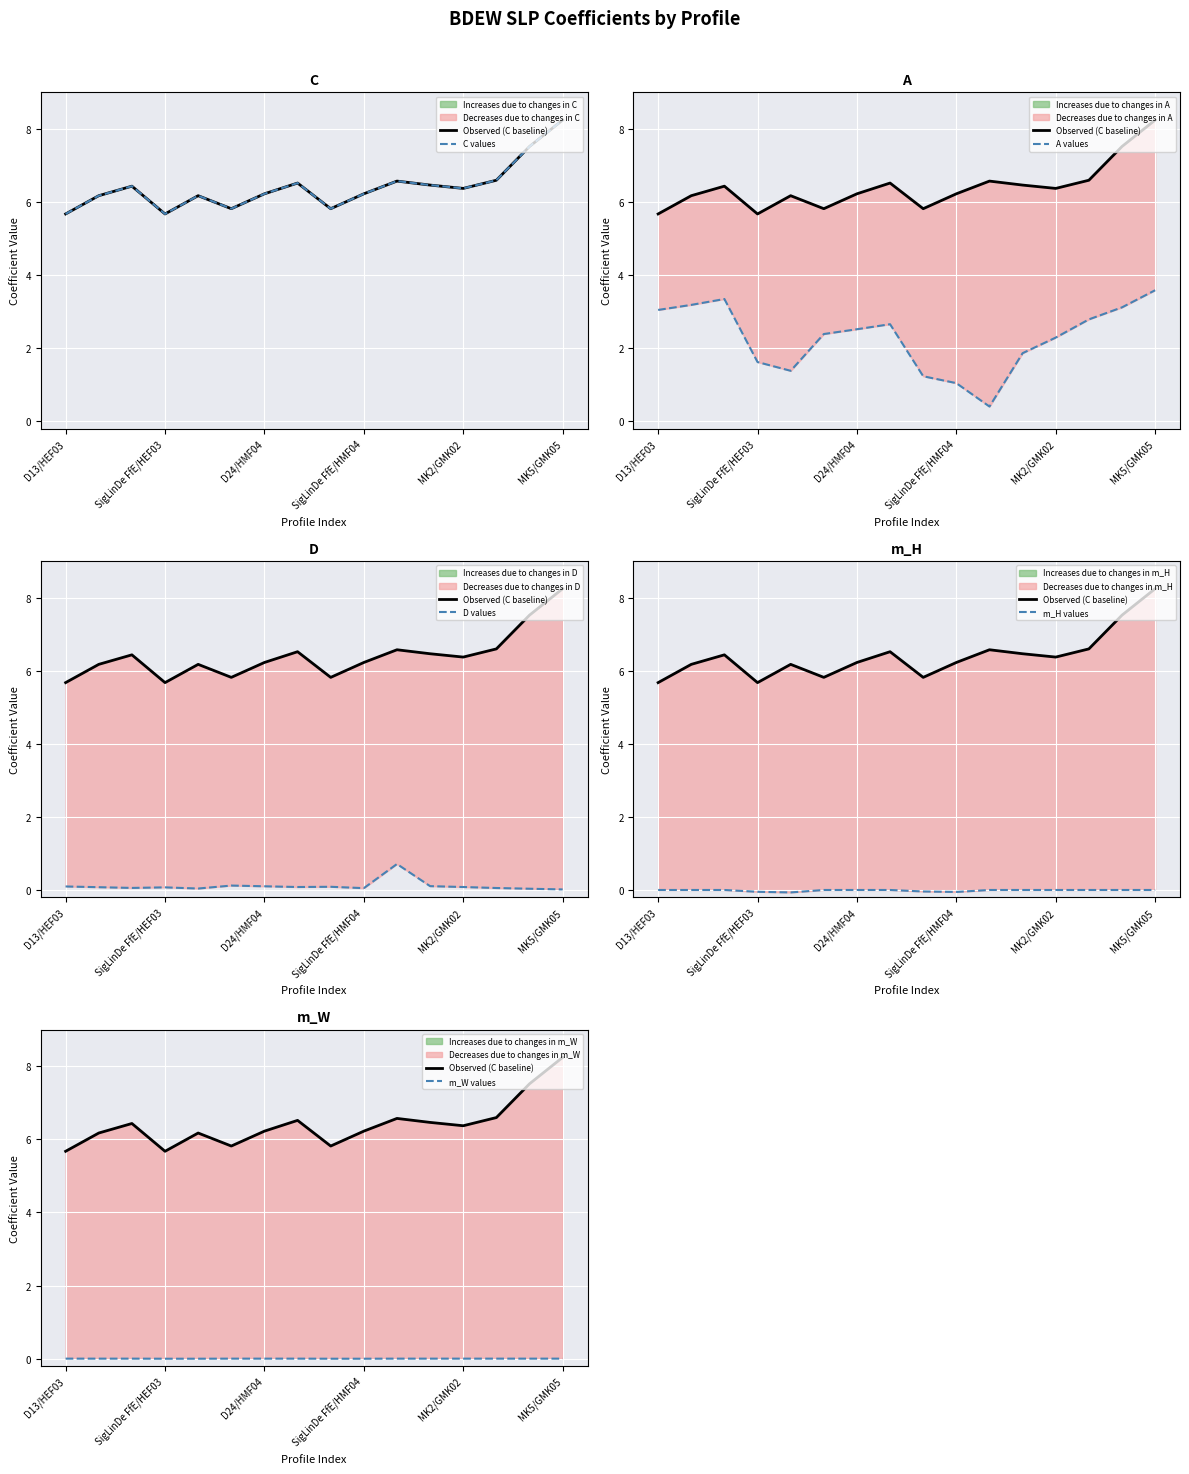

True or false: m_W values and m_H values intersect in this chart.

False